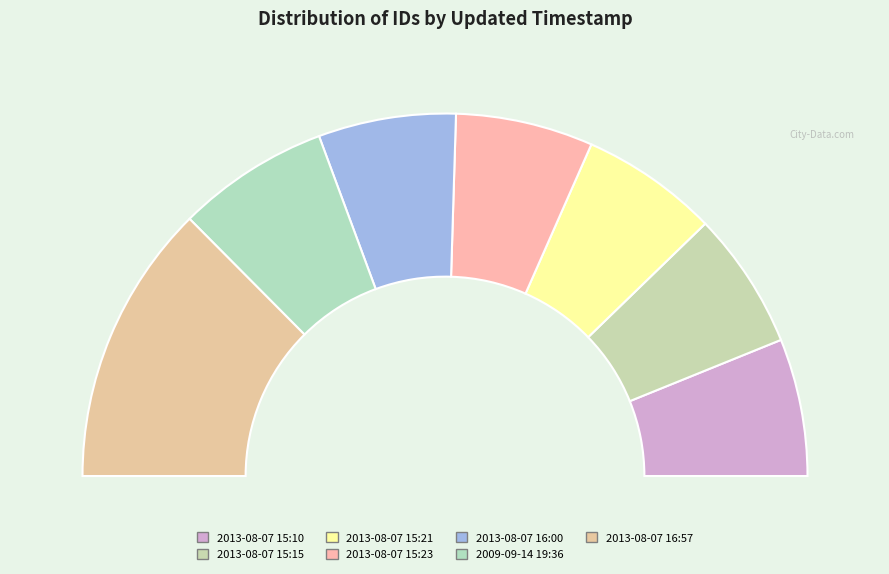

Rank the categories by value from lowest to highest.

2013-08-07 15:10, 2013-08-07 15:15, 2013-08-07 15:21, 2013-08-07 15:23, 2013-08-07 16:00, 2009-09-14 19:36, 2013-08-07 16:57